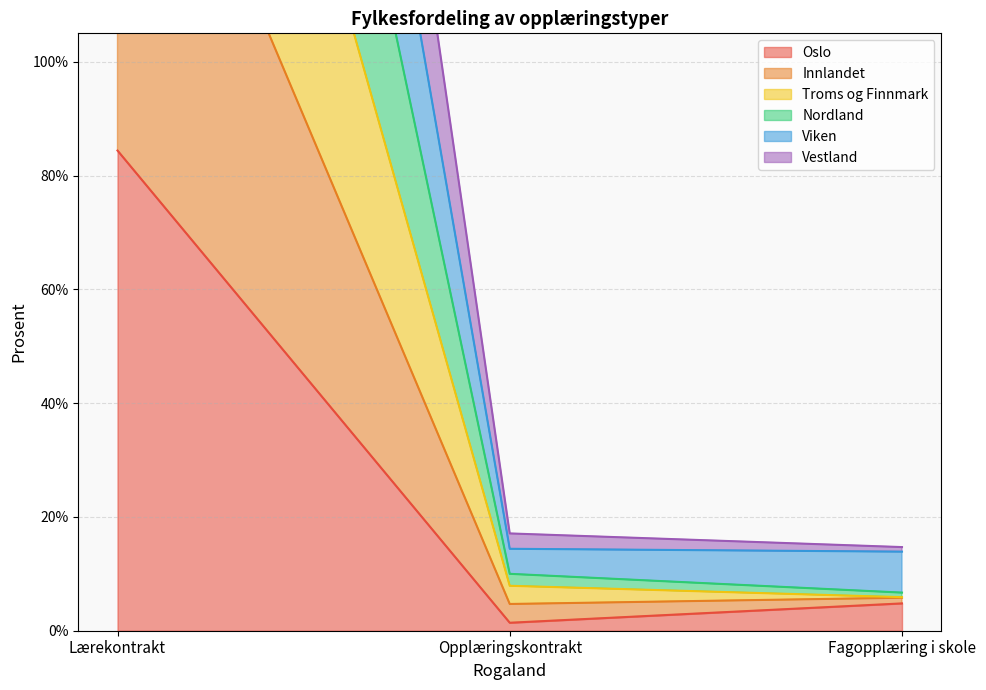

Rank the categories by Troms og Finnmark value from lowest to highest.

Fagopplæring i skole, Opplæringskontrakt, Lærekontrakt